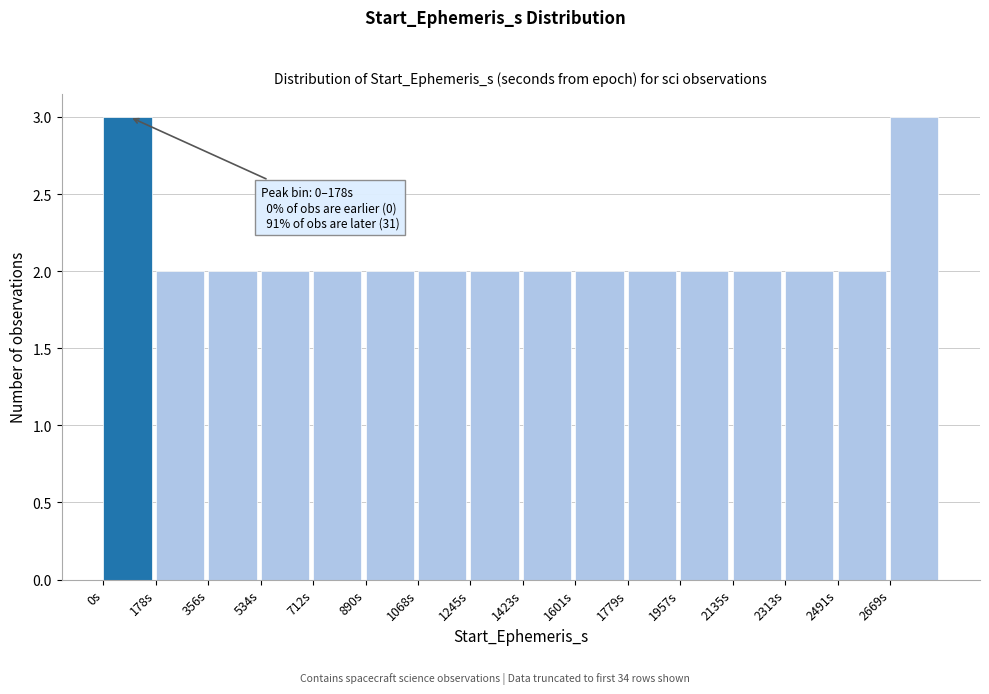

Reading left to right, list all the values displayed in this chart.

0s=3	178s=2	356s=2	534s=2	712s=2	890s=2	1068s=2	1245s=2	1423s=2	1601s=2	1779s=2	1957s=2	2135s=2	2313s=2	2491s=2	2669s=3